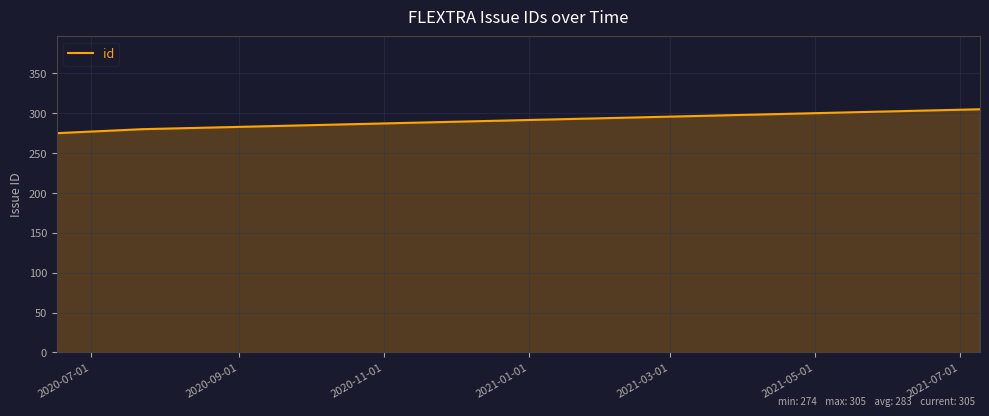

What is the average value?

284